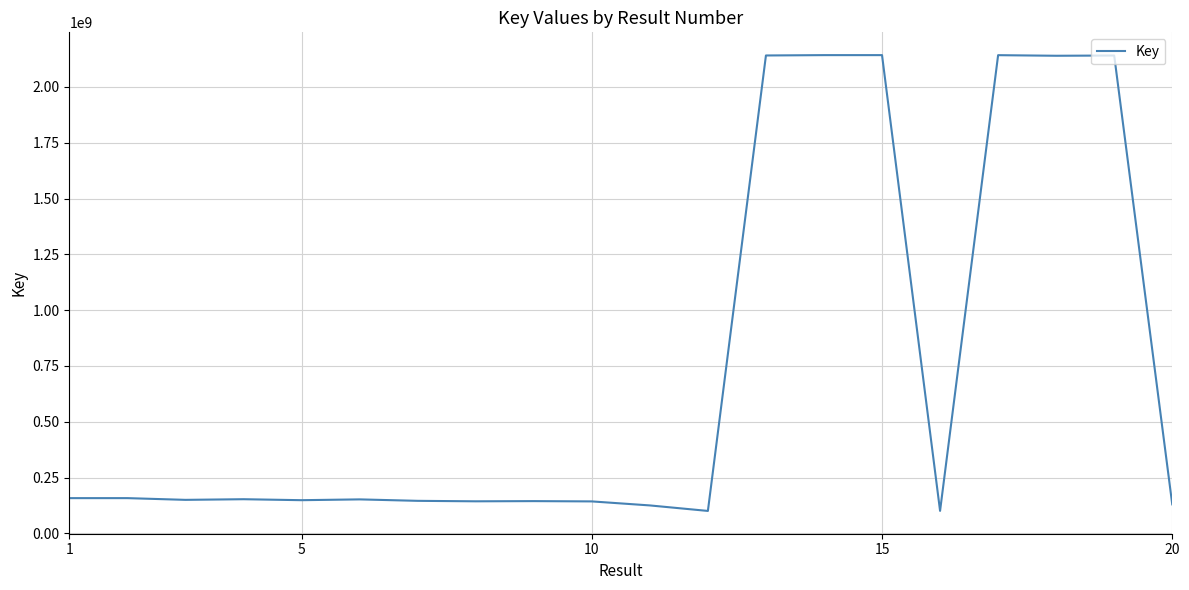

How many lines are shown in the chart?

1